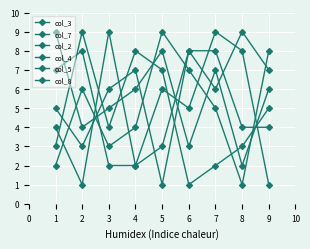

How many values in the col_3 series are below 6?

4